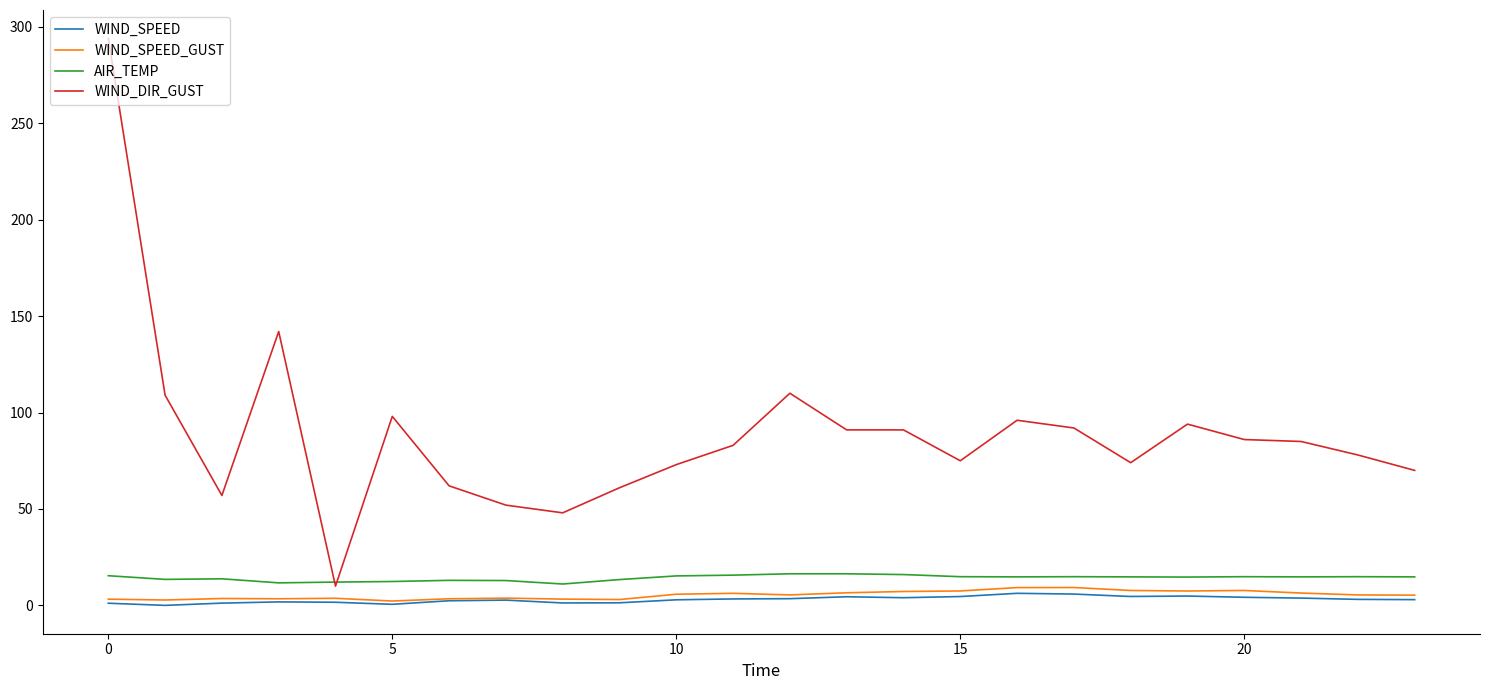

How many lines are shown in the chart?

4